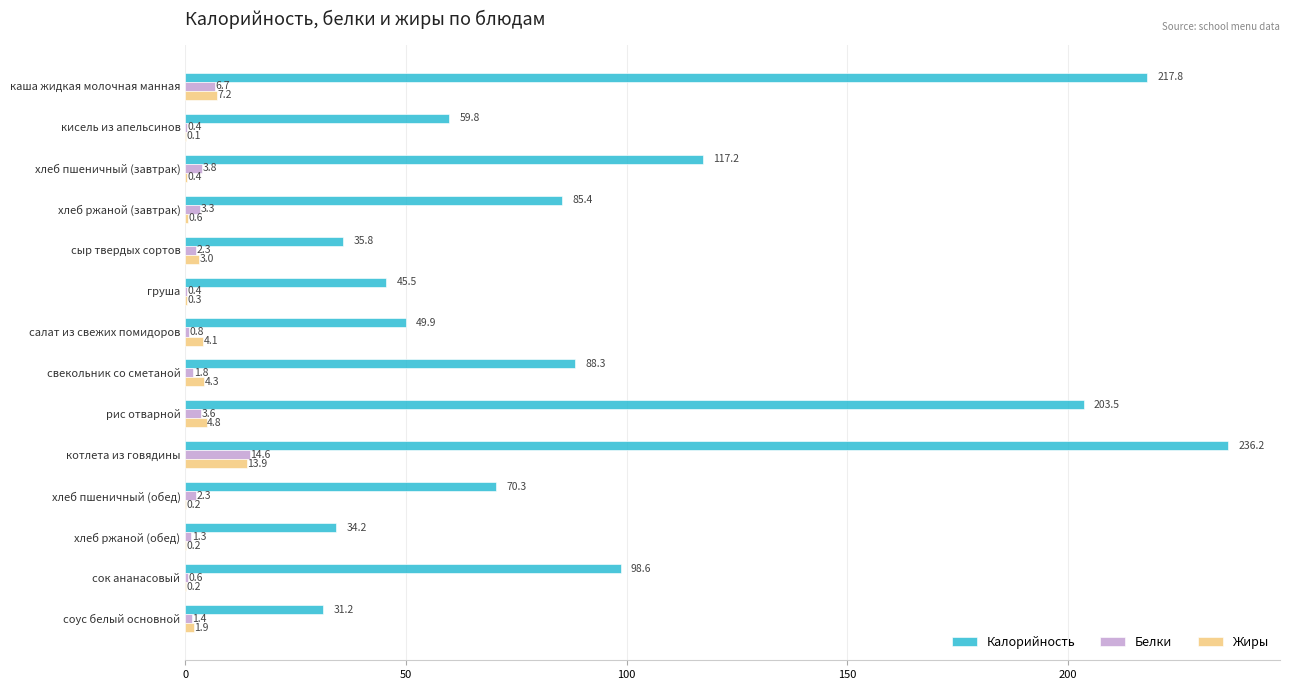

Is the value of Калорийность at свекольник со сметаной greater than the value of Жиры at сок ананасовый?

Yes